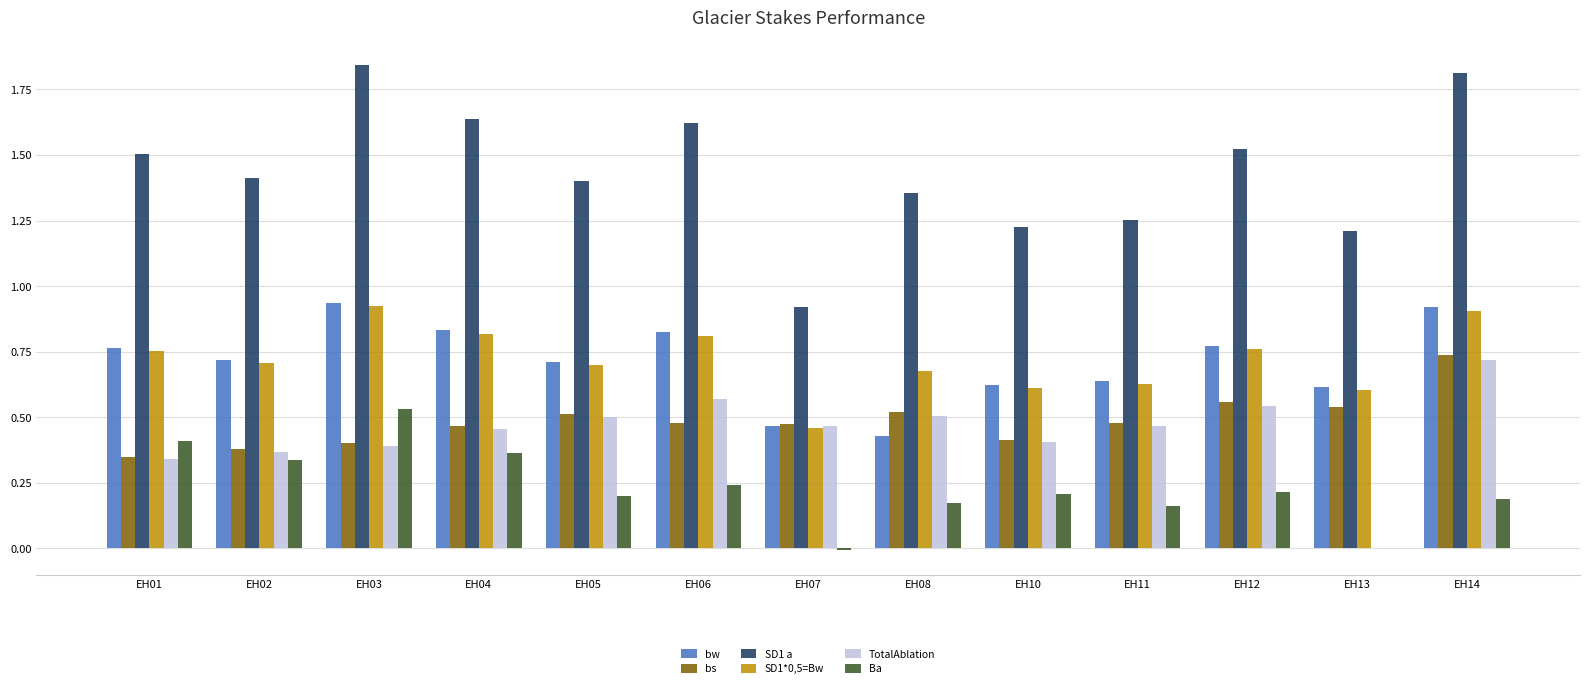

True or false: SD1*0,5=Bw has a value of 0.6 at EH11.

True